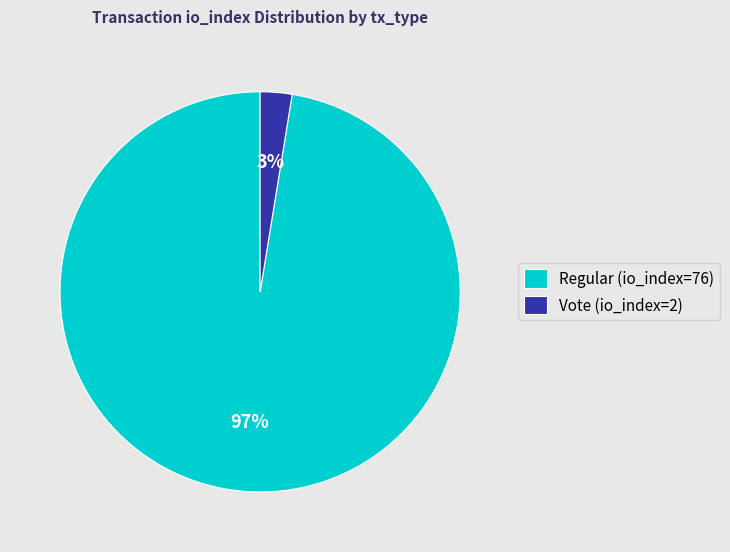

What percentage is the Regular (io_index=76) slice, to the nearest percent?

97%